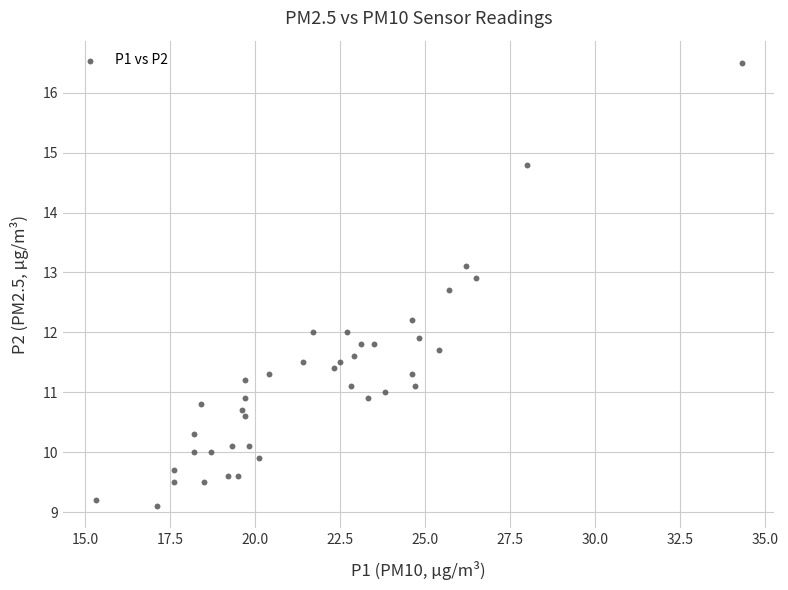

What is the range of X values (max minus min)?

19.0